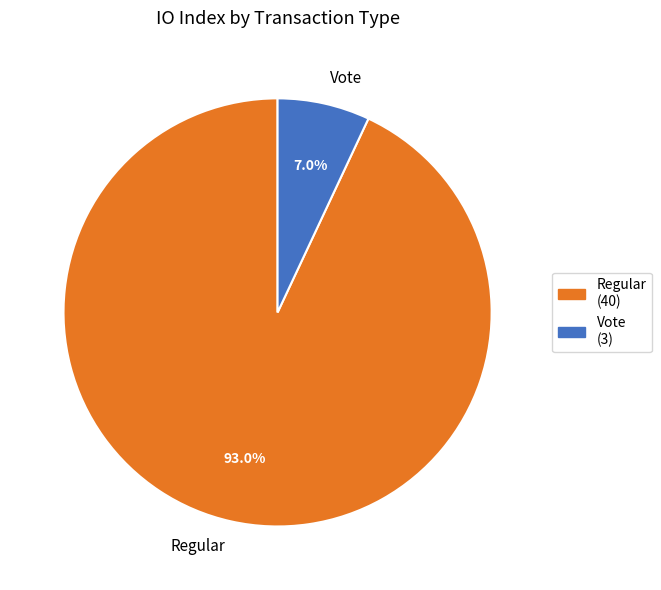

Approximately how many times larger is the value at Vote compared to Regular?

0.1